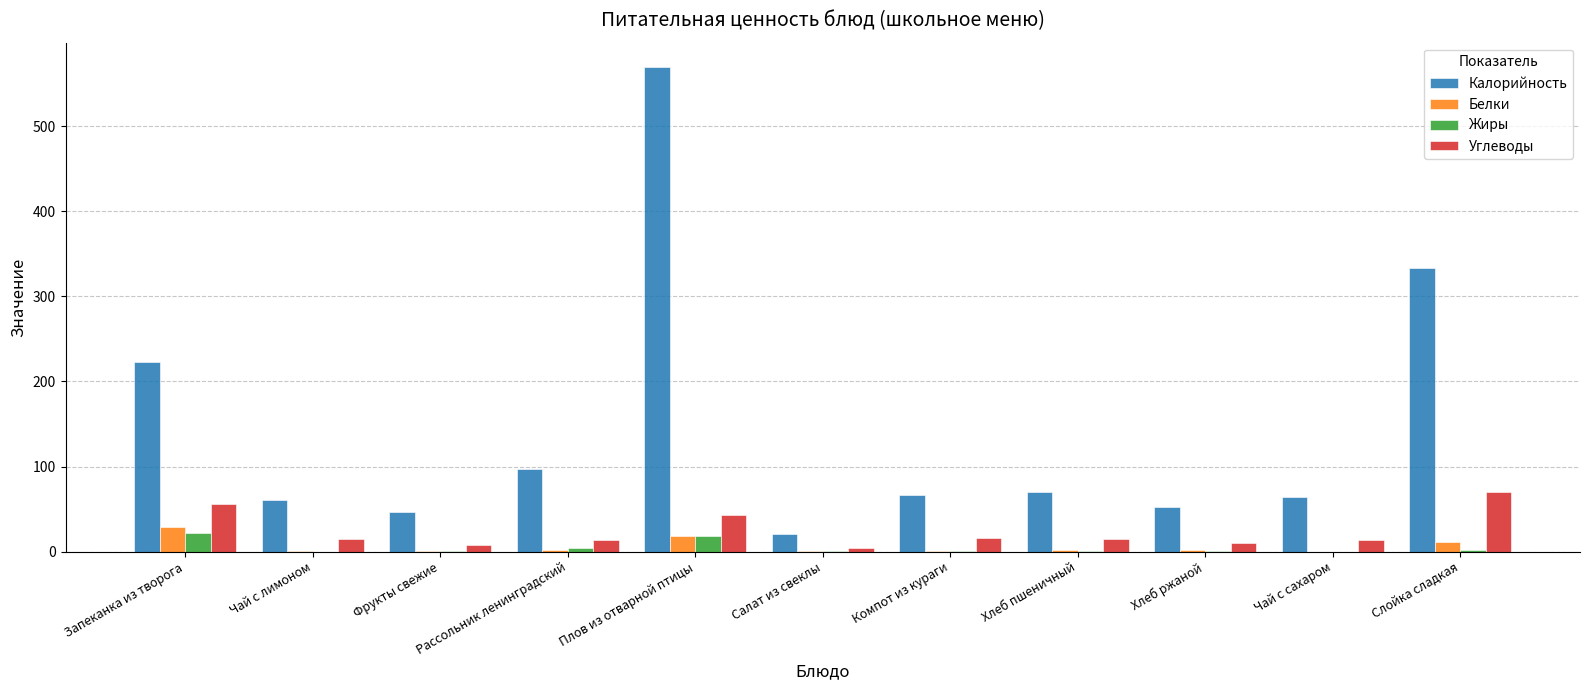

What are all the series names shown in the legend?

Калорийность, Белки, Жиры, Углеводы